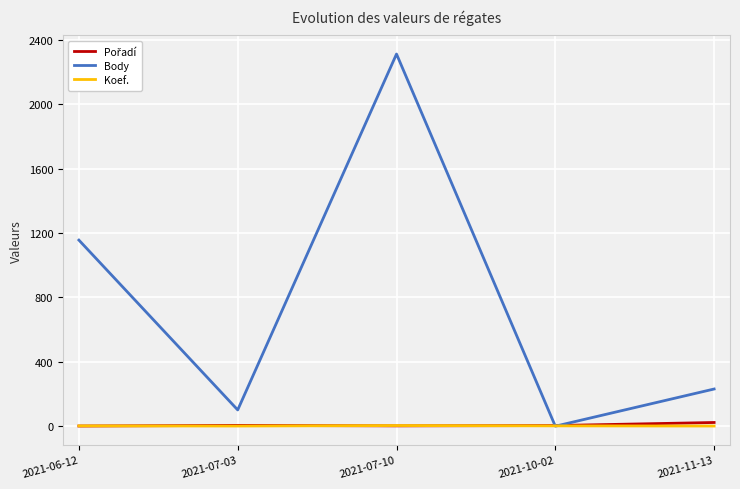

What is the maximum value for Body?

2312